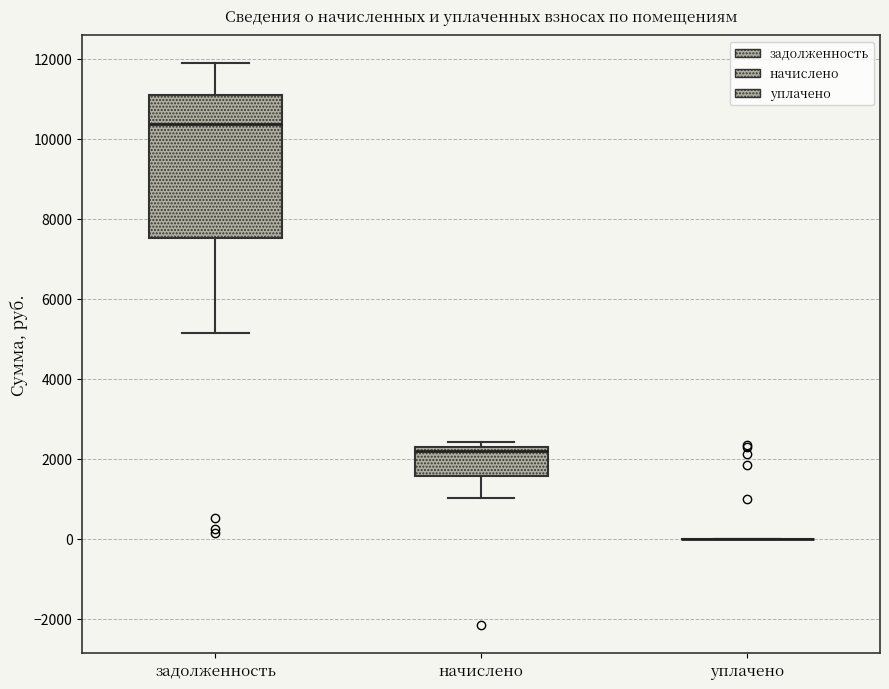

Comparing the boxes themselves (not the whiskers), which one is the tallest?

задолженность